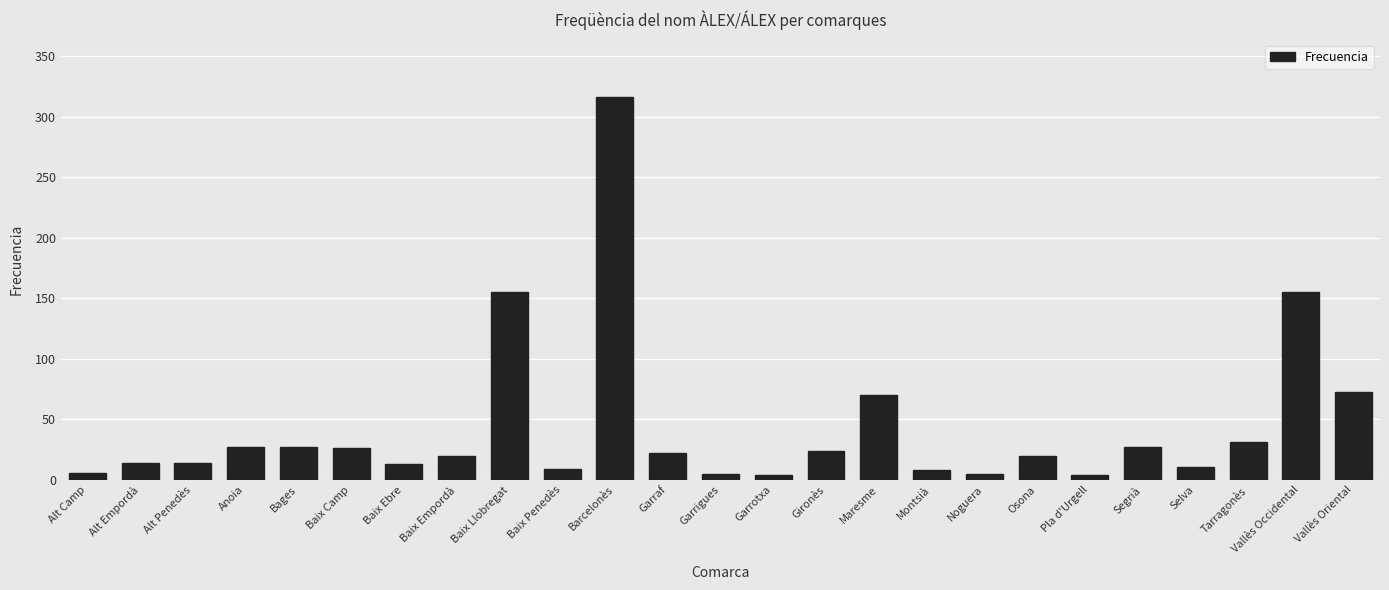

At which label does the data first exceed 20?

Anoia